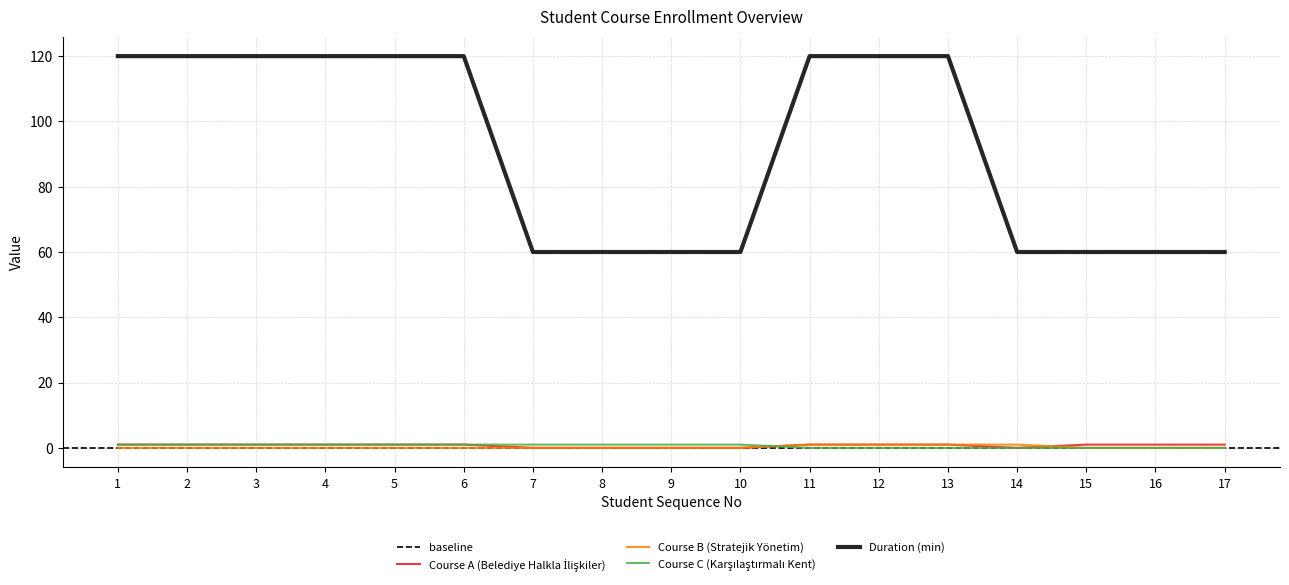

Does the chart display data point markers on the line(s)?

No